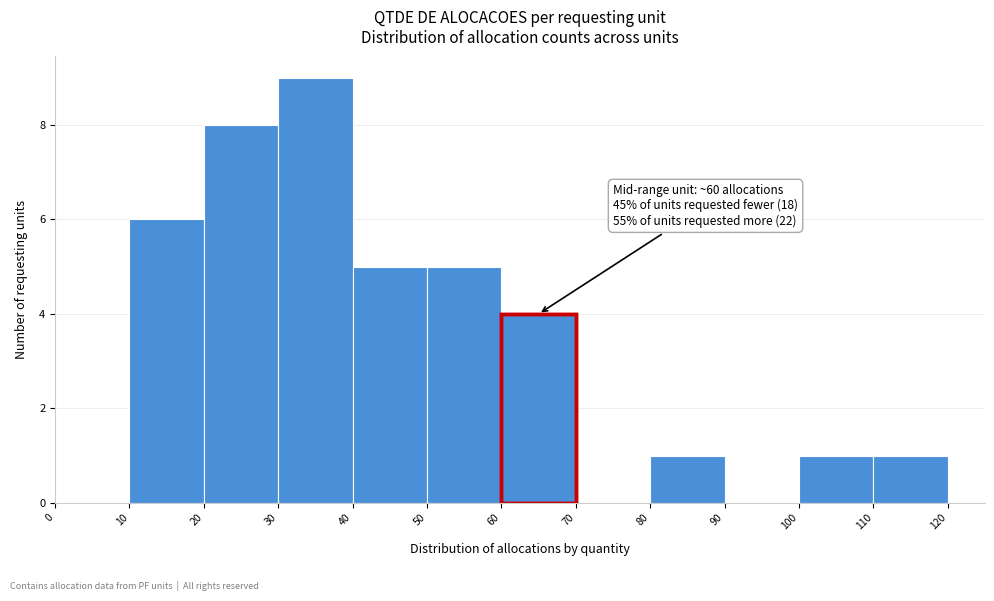

Over which range of the x-axis is the bar tallest?

30 to 40